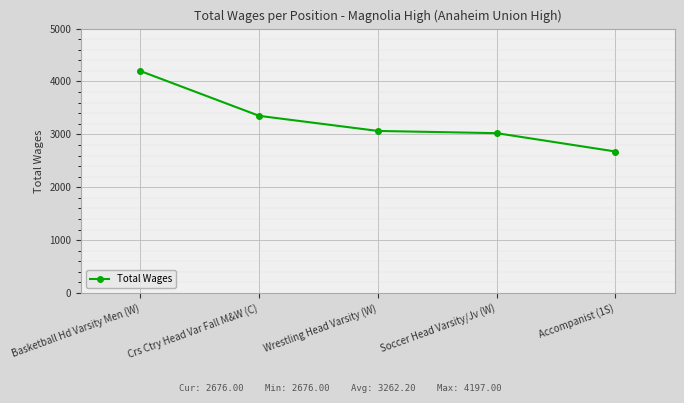

True or false: the data shows 3023 at Soccer Head Varsity/Jv (W).

True